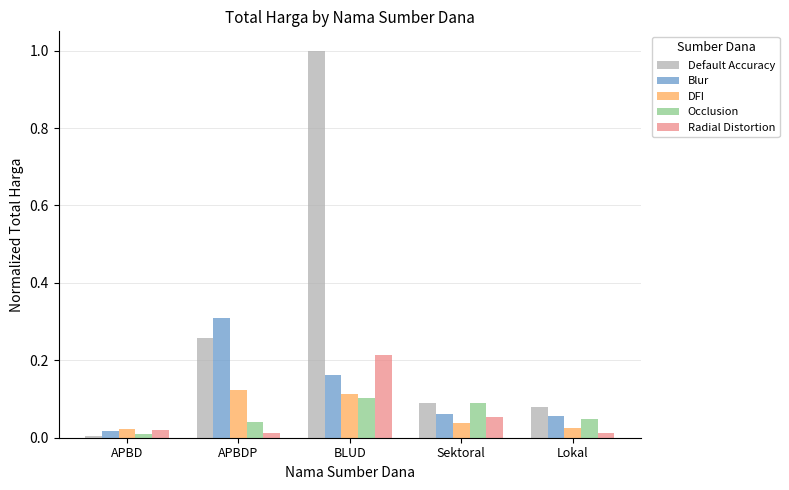

Rank the series by their maximum value, from lowest to highest.

Occlusion, DFI, Radial Distortion, Blur, Default Accuracy